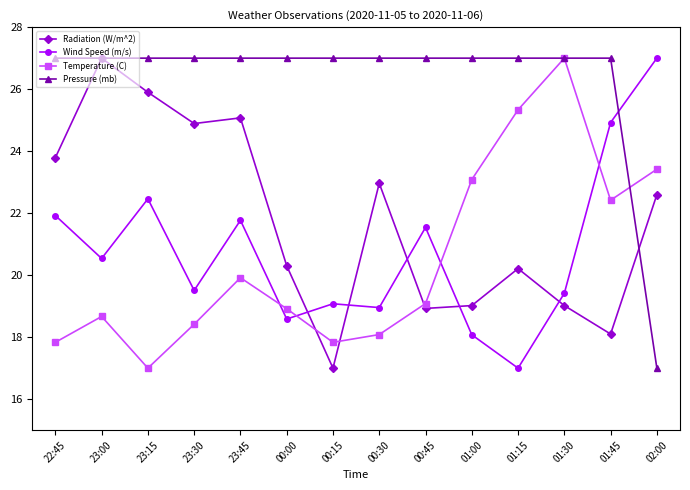

Is the value of Pressure (mb) at 02:00 greater than the value of Temperature (C) at 22:45?

No